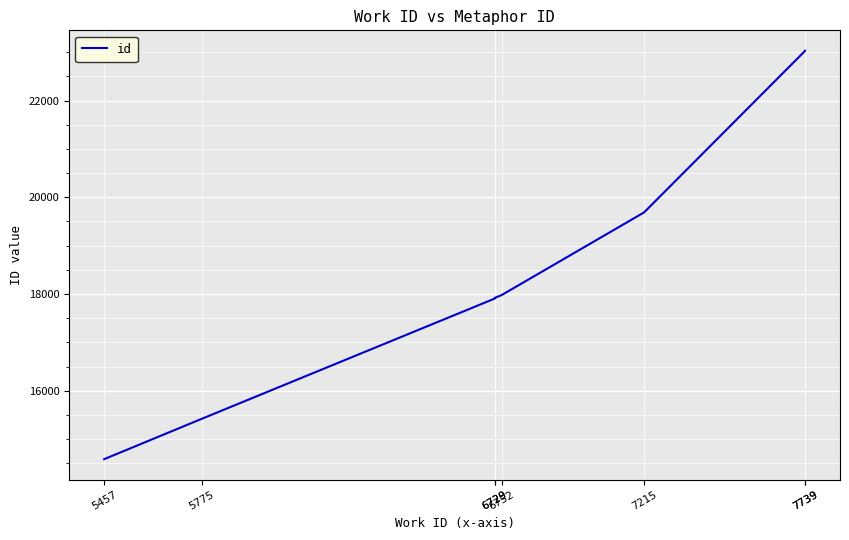

True or false: there are more than 1 points higher than both neighbors.

False